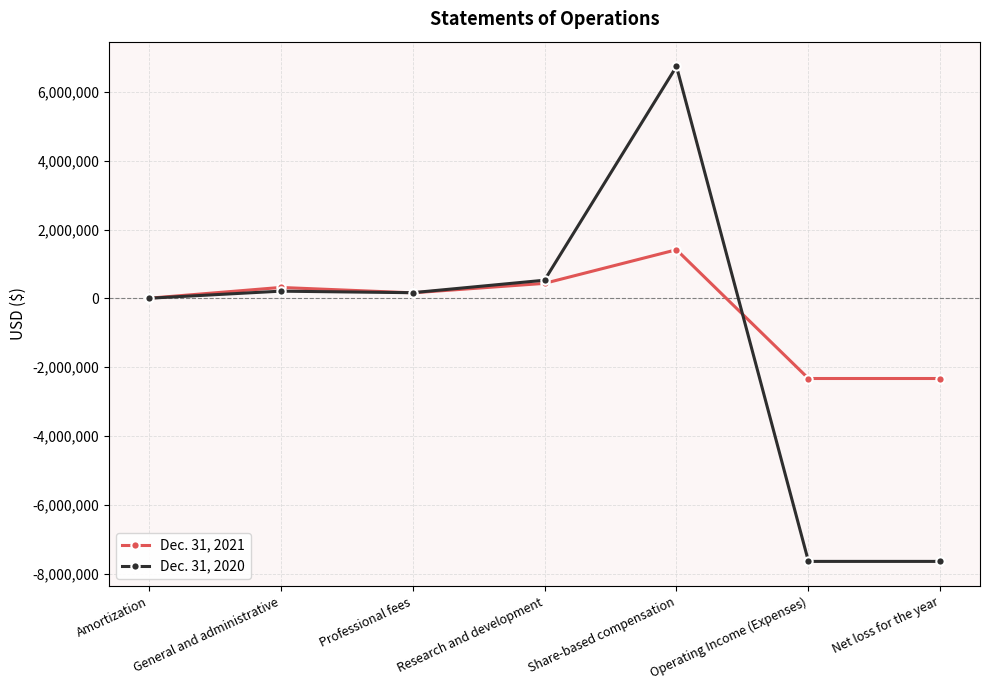

What is the minimum value shown in the chart?

-7644490